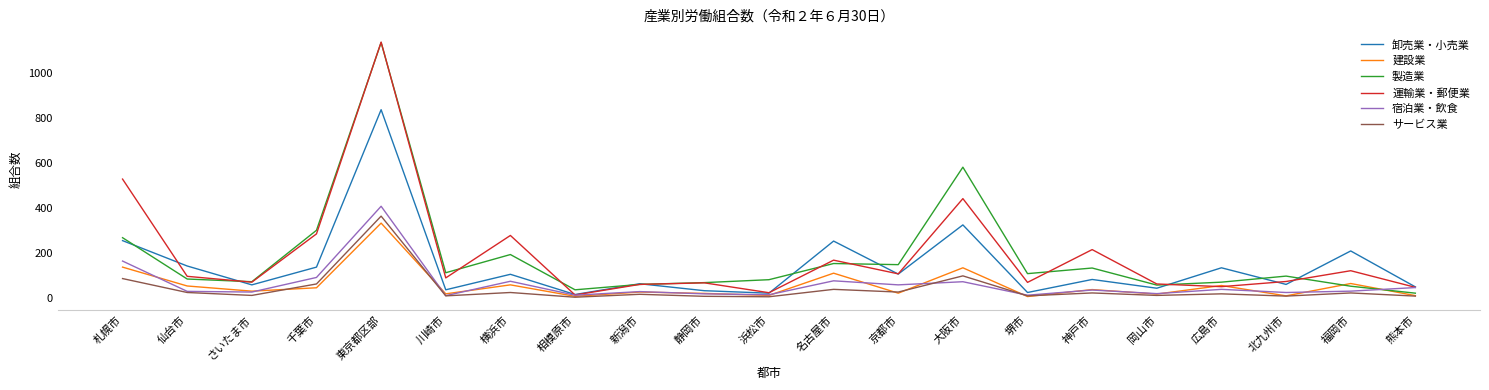

What is the greatest value displayed?

1139